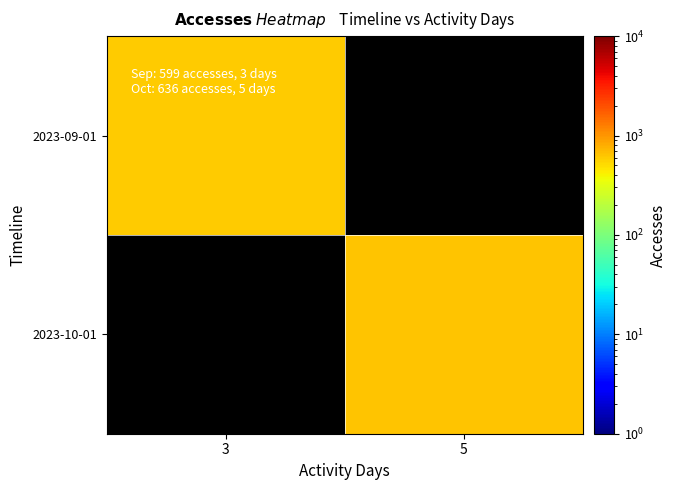

Count the number of data series in this chart.

2